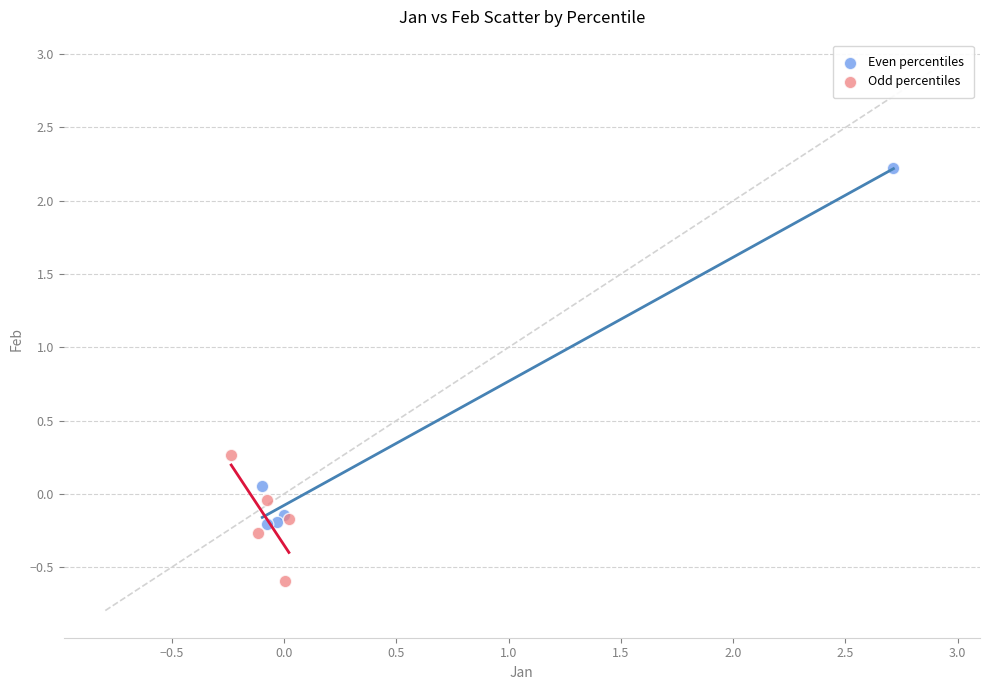

Which series has the widest spread of Y values?

Even percentiles